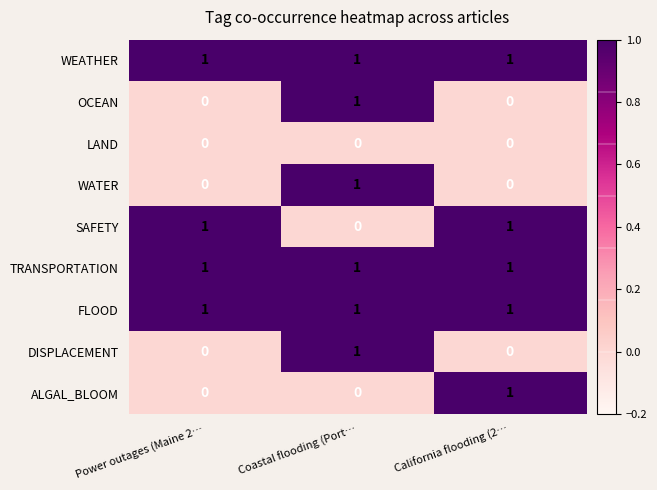

Is it true that DISPLACEMENT equals 1 at Power outages (Maine 2…?

False